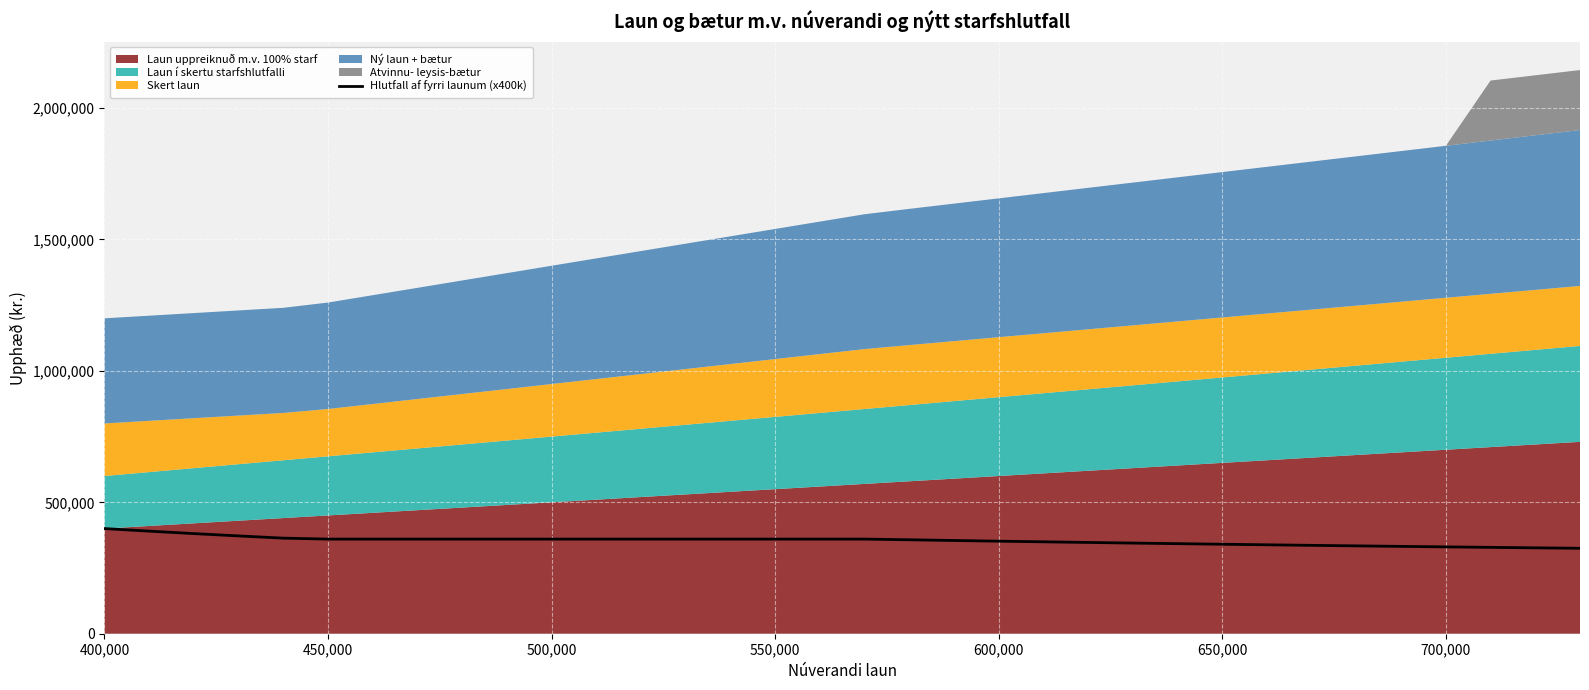

The Hlutfall af fyrri launum (x400k) series shows 360000 at 450,000. True or false?

True